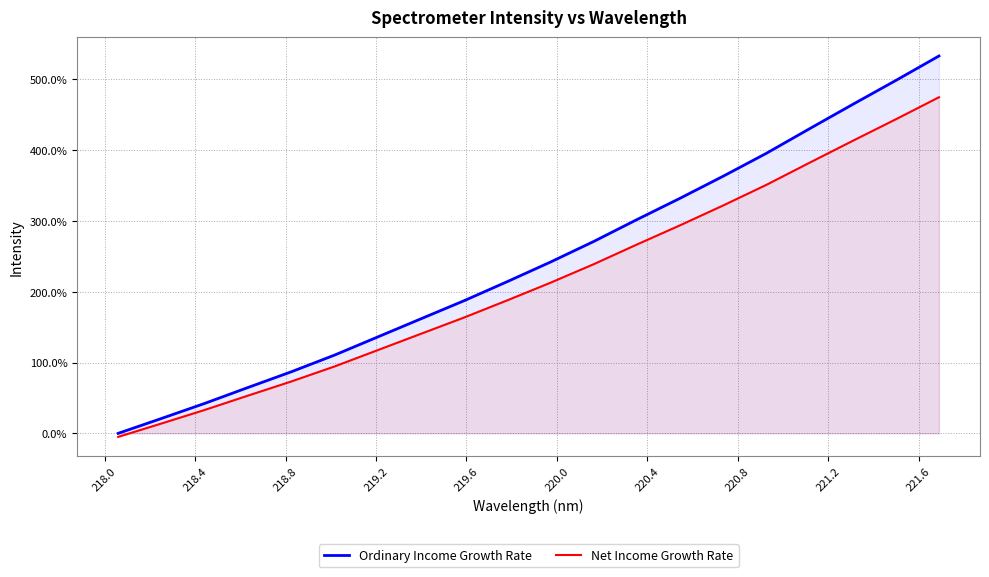

At how many categories does at least one series exceed 364?

5